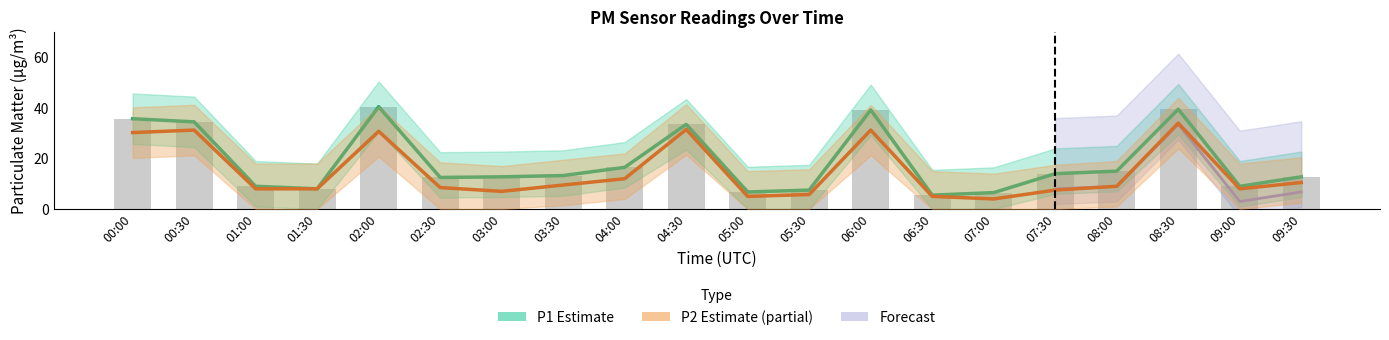

What is the difference between the P1 (PM10) values at 08:00 and 05:00?

8.2